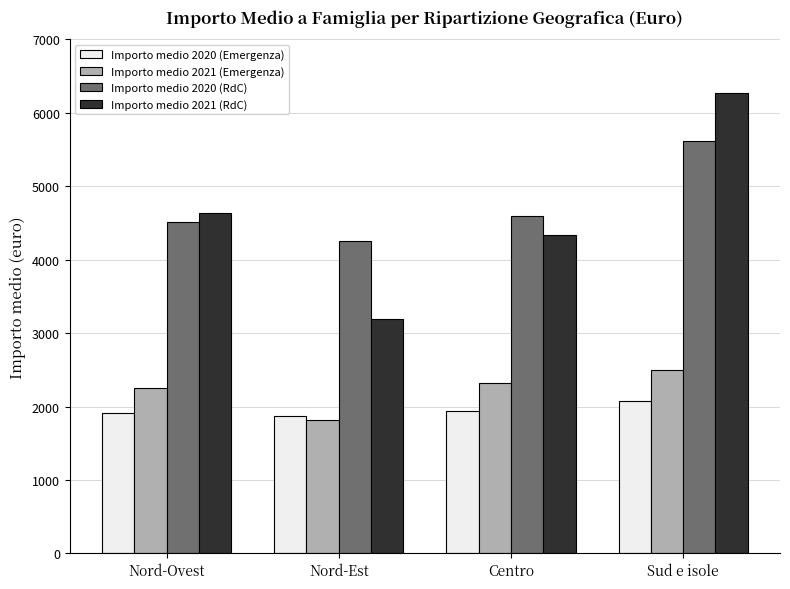

What is the label of the 2nd bar from the right?

Centro